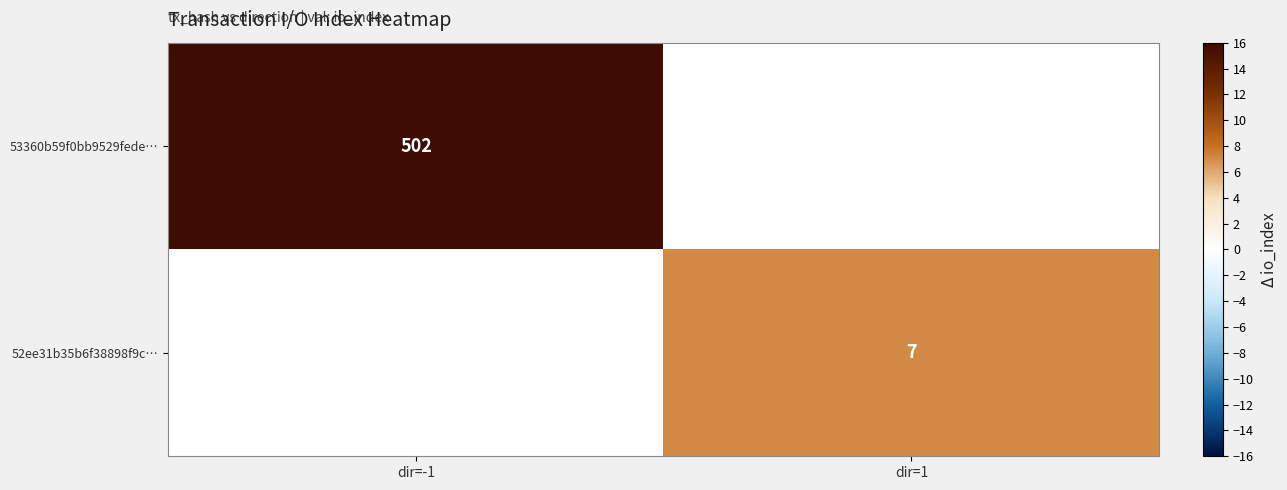

At how many categories does at least one series exceed 195?

1